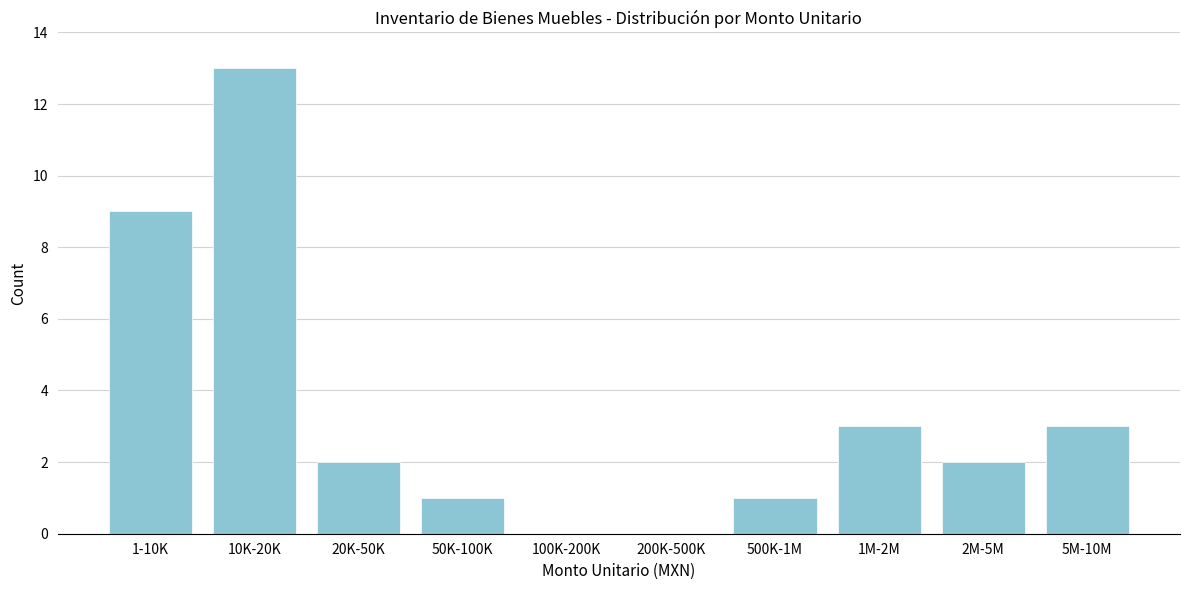

Reading left to right, extract all data points from this chart.

1-10K=9	10K-20K=13	20K-50K=2	50K-100K=1	100K-200K=0	200K-500K=0	500K-1M=1	1M-2M=3	2M-5M=2	5M-10M=3